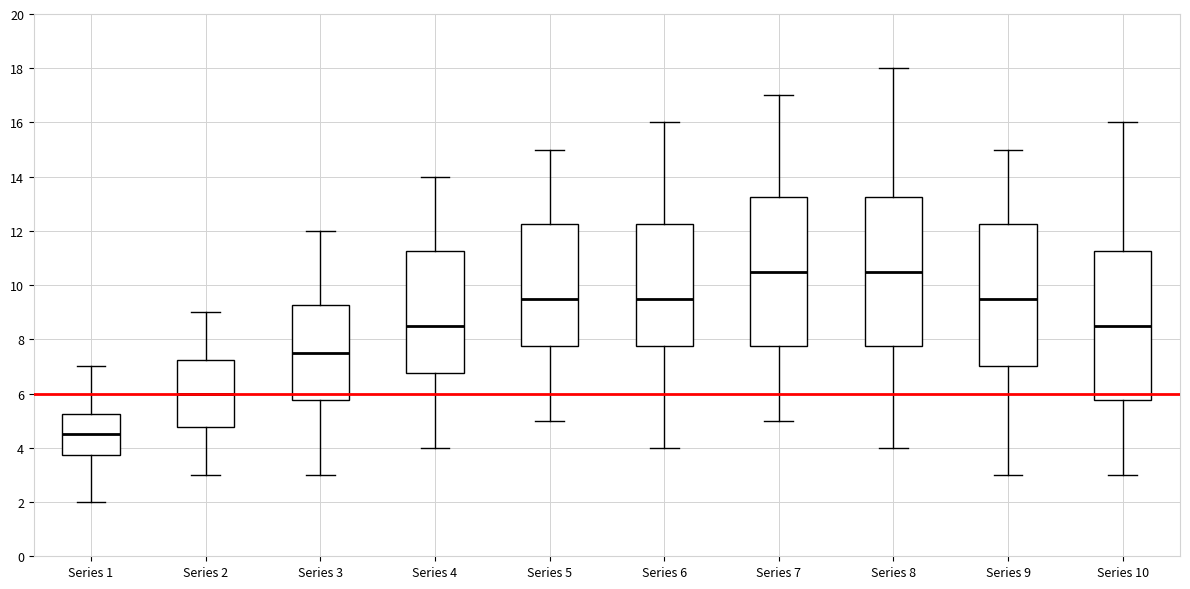

Where is the upper edge of the box for Series 6 on the y-axis? The values are not printed on the chart, so give them approximately, as read against the axis.

12.2